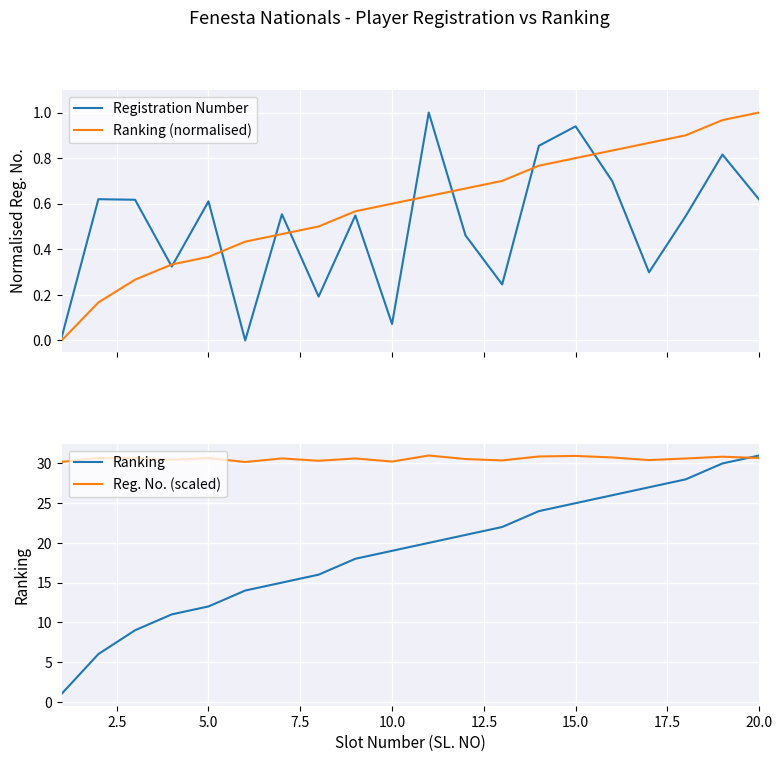

Is it true that Reg. No. (scaled) equals 50.3 at 5.0?

False